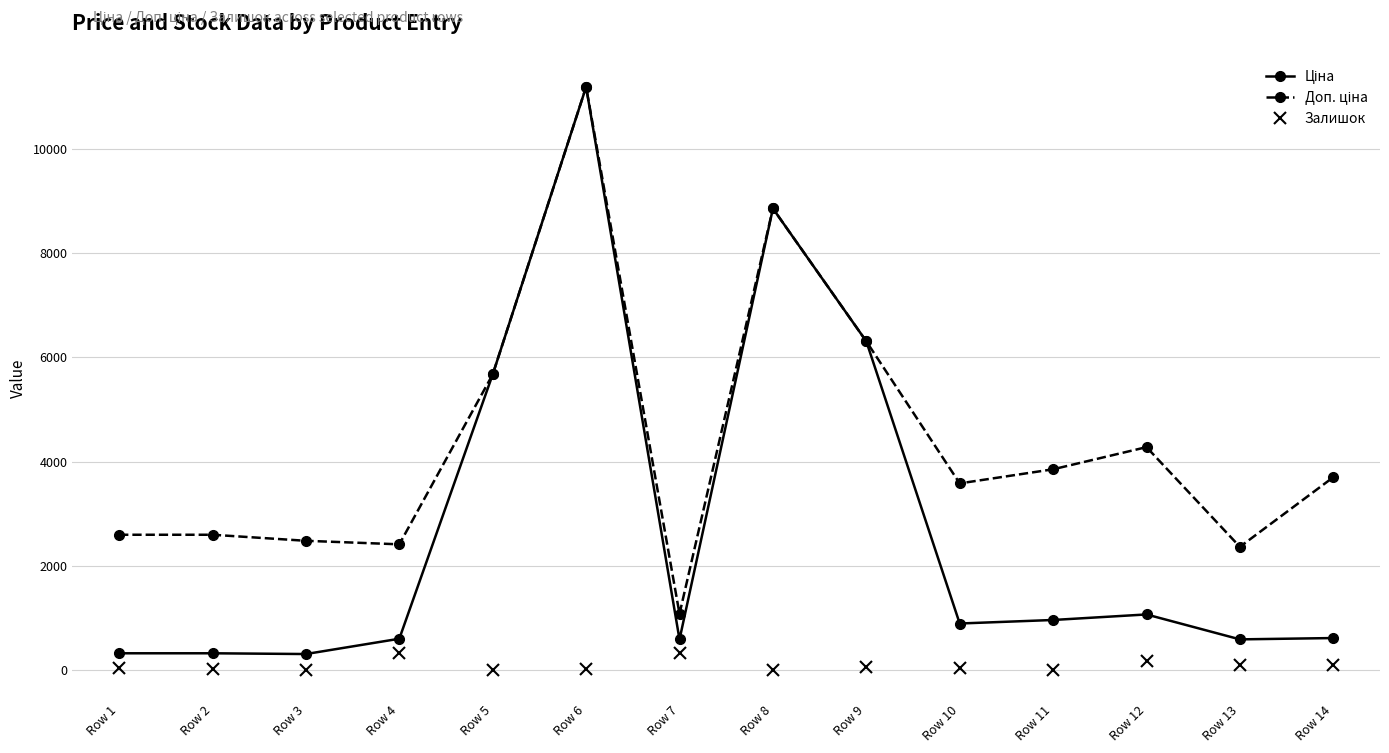

What is the greatest value displayed?

11188.2